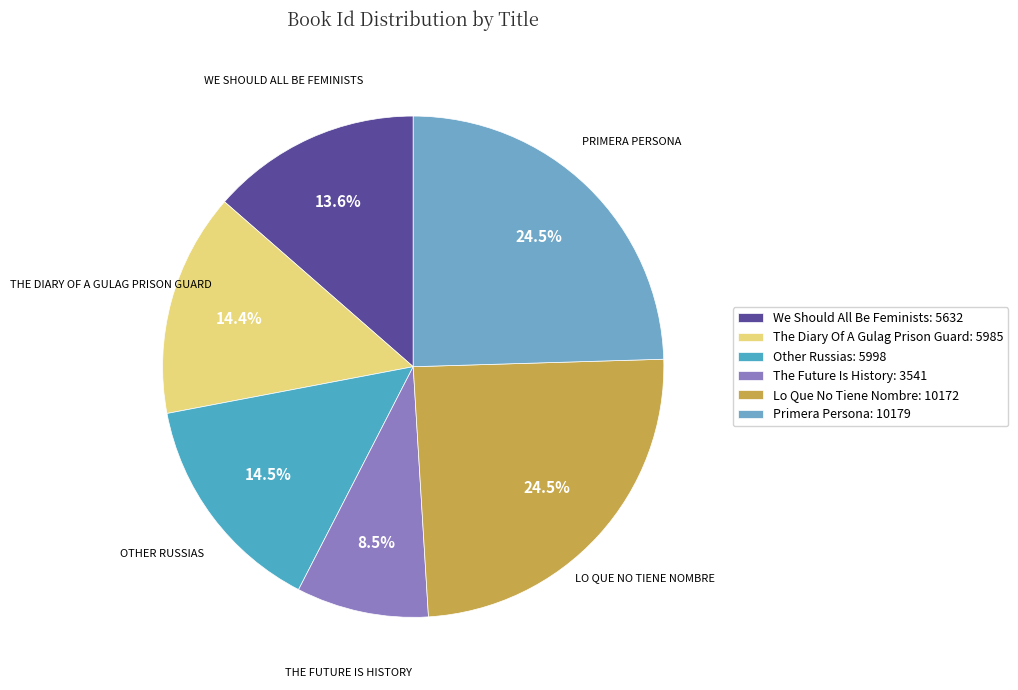

Does We Should All Be Feminists account for over 50% of the chart?

No